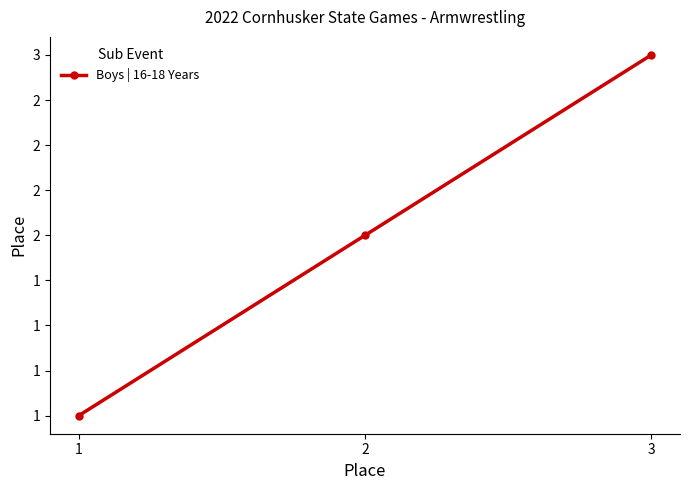

Rank the categories by value from highest to lowest.

3, 2, 1